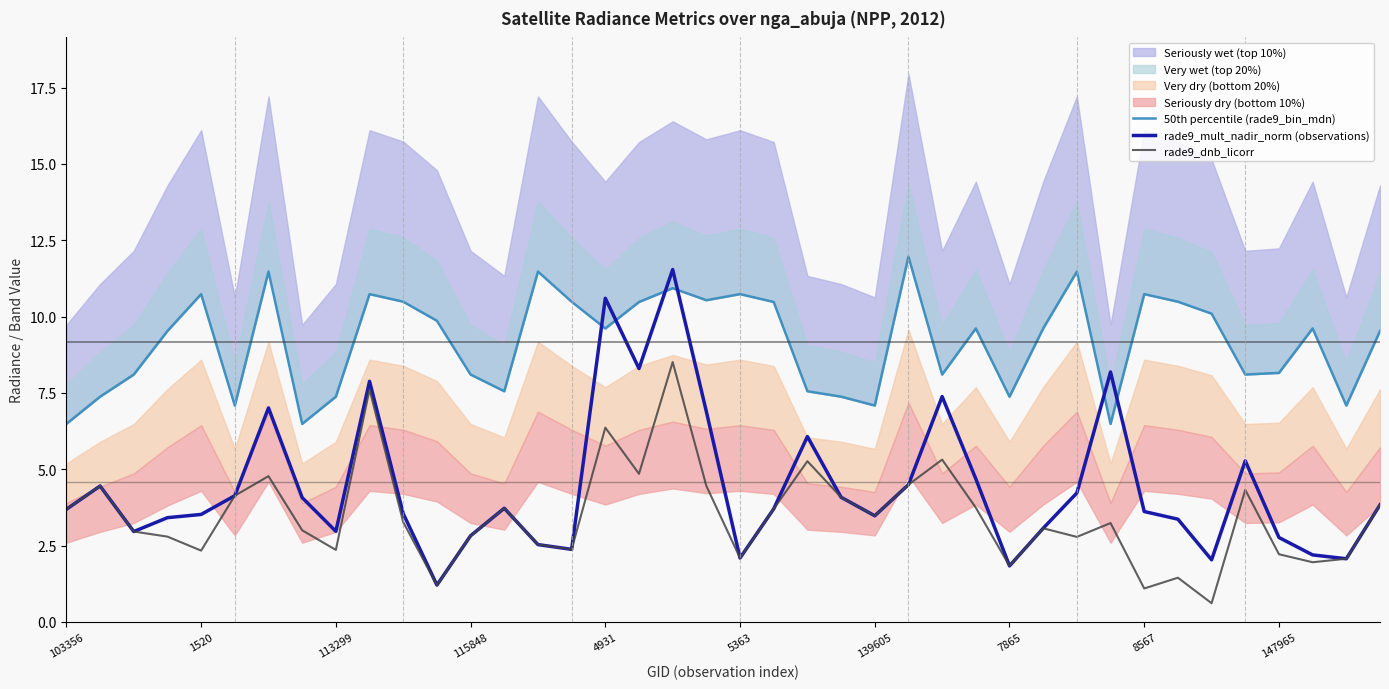

Is it true that rade9_mult_nadir_norm (observations) equals 6.8 at 30?

False